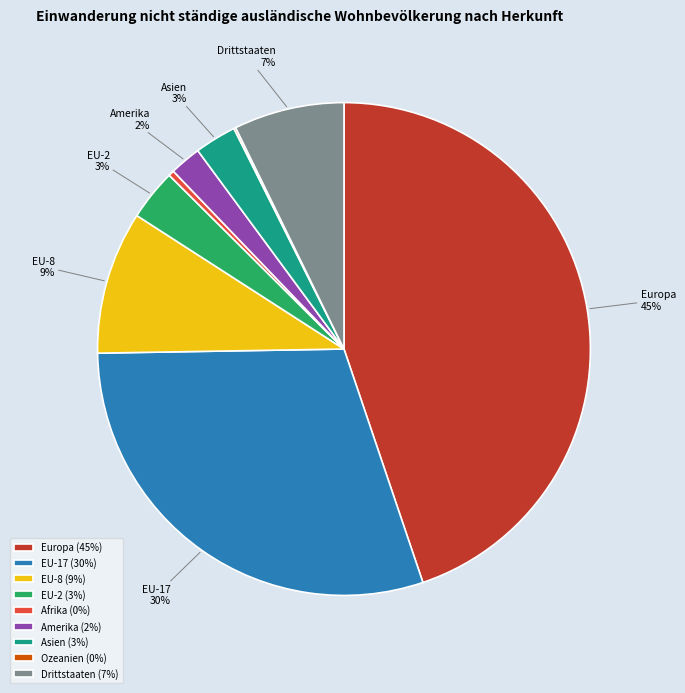

To the nearest percent, what percentage of the pie is Asien?

3%